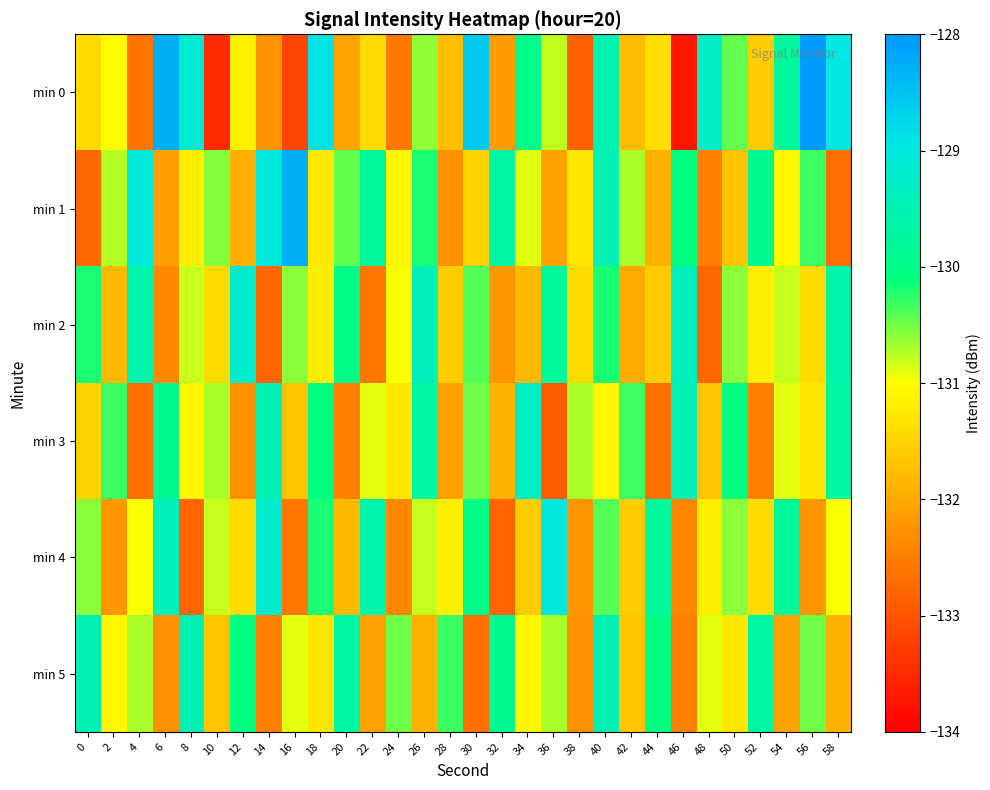

Reading right to left, list all the values displayed in this chart.

min 0: 58=-129.0	56=-128.0	54=-129.8	52=-131.6	50=-130.5	48=-129.3	46=-133.7	44=-131.4	42=-131.8	40=-129.5	38=-132.8	36=-130.8	34=-130.0	32=-132.1	30=-128.6	28=-131.8	26=-130.6	24=-132.5	22=-131.4	20=-132.1	18=-128.9	16=-133.2	14=-132.2	12=-131.2	10=-133.5	8=-129.1	6=-128.3	4=-132.6	2=-131.1	0=-131.4
min 1: 58=-132.7	56=-130.3	54=-131.1	52=-129.9	50=-131.7	48=-132.5	46=-130.1	44=-131.9	42=-130.7	40=-129.5	38=-131.3	36=-132.1	34=-130.9	32=-129.7	30=-131.5	28=-132.3	26=-130.2	24=-131.1	22=-129.8	20=-130.4	18=-131.3	16=-128.3	14=-129.0	12=-132.0	10=-130.6	8=-131.2	6=-132.1	4=-129.0	2=-130.7	0=-132.8
min 2: 58=-129.6	56=-131.4	54=-130.8	52=-131.2	50=-130.6	48=-132.8	46=-129.4	44=-131.6	42=-132.0	40=-130.2	38=-131.4	36=-129.8	34=-131.8	32=-132.2	30=-130.4	28=-131.6	26=-129.4	24=-131.0	22=-132.6	20=-130.0	18=-131.2	16=-130.6	14=-132.8	12=-129.2	10=-131.4	8=-130.8	6=-132.4	4=-129.6	2=-131.8	0=-130.2
min 3: 58=-129.7	56=-131.3	54=-130.9	52=-132.5	50=-130.1	48=-131.7	46=-129.5	44=-132.7	42=-130.3	40=-131.1	38=-130.7	36=-132.9	34=-129.3	32=-131.9	30=-130.5	28=-132.1	26=-129.7	24=-131.3	22=-130.9	20=-132.5	18=-130.1	16=-131.7	14=-129.5	12=-132.3	10=-130.7	8=-131.1	6=-129.9	4=-132.7	2=-130.3	0=-131.5
min 4: 58=-131.0	56=-132.2	54=-129.8	52=-131.4	50=-130.6	48=-131.2	46=-132.4	44=-129.8	42=-131.6	40=-130.4	38=-132.2	36=-129.0	34=-131.6	32=-132.8	30=-130.0	28=-131.2	26=-130.8	24=-132.4	22=-129.6	20=-131.8	18=-130.2	16=-132.6	14=-129.2	12=-131.4	10=-130.8	8=-132.8	6=-129.4	4=-131.0	2=-132.2	0=-130.6
min 5: 58=-131.9	56=-130.5	54=-132.1	52=-129.7	50=-131.3	48=-130.9	46=-132.5	44=-130.1	42=-131.7	40=-129.5	38=-132.3	36=-130.7	34=-131.1	32=-129.9	30=-132.7	28=-130.3	26=-131.9	24=-130.5	22=-132.1	20=-129.7	18=-131.3	16=-130.9	14=-132.5	12=-130.1	10=-131.7	8=-129.5	6=-132.3	4=-130.7	2=-131.1	0=-129.5